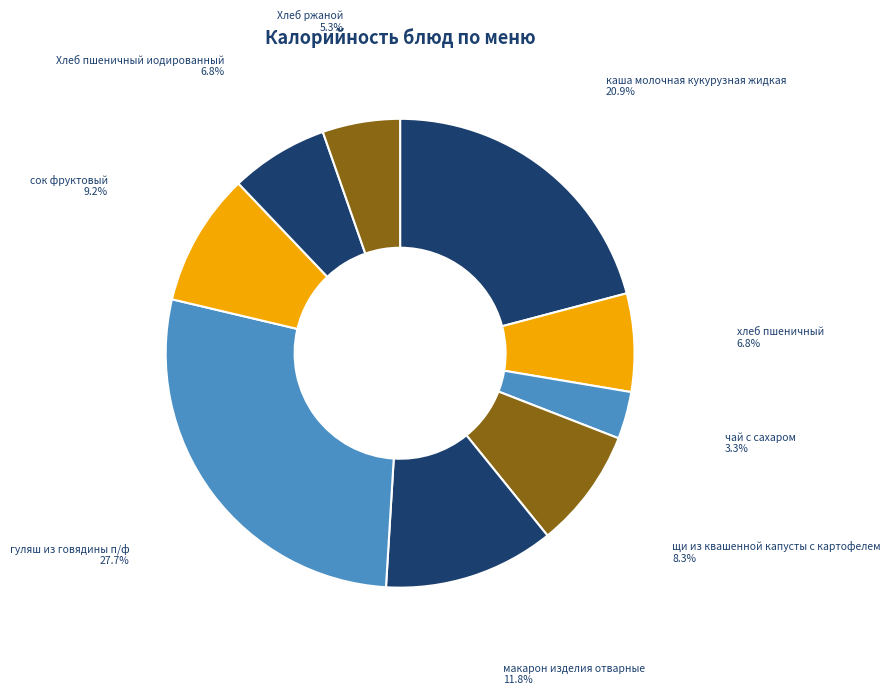

Do Хлеб пшеничный иодированный and чай с сахаром together represent more than half of the pie?

No